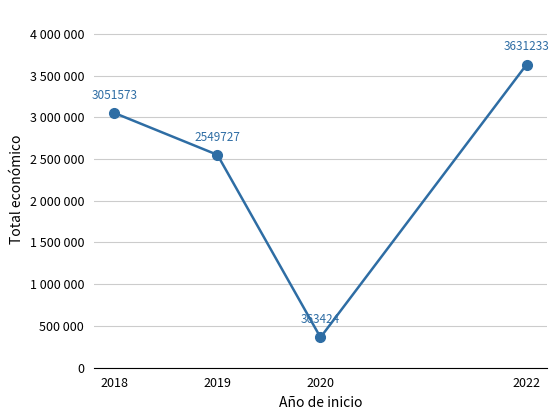

Rank the categories by value from highest to lowest.

2022, 2018, 2019, 2020